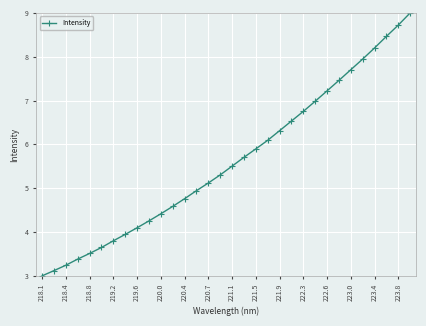

Reading right to left, list all the values displayed in this chart.

9.0	8.7	8.5	8.2	7.9	7.7	7.5	7.2	7.0	6.8	6.5	6.3	6.1	5.9	5.7	5.5	5.3	5.1	4.9	4.8	4.6	4.4	4.3	4.1	3.9	3.8	3.6	3.5	3.4	3.2	3.1	3.0